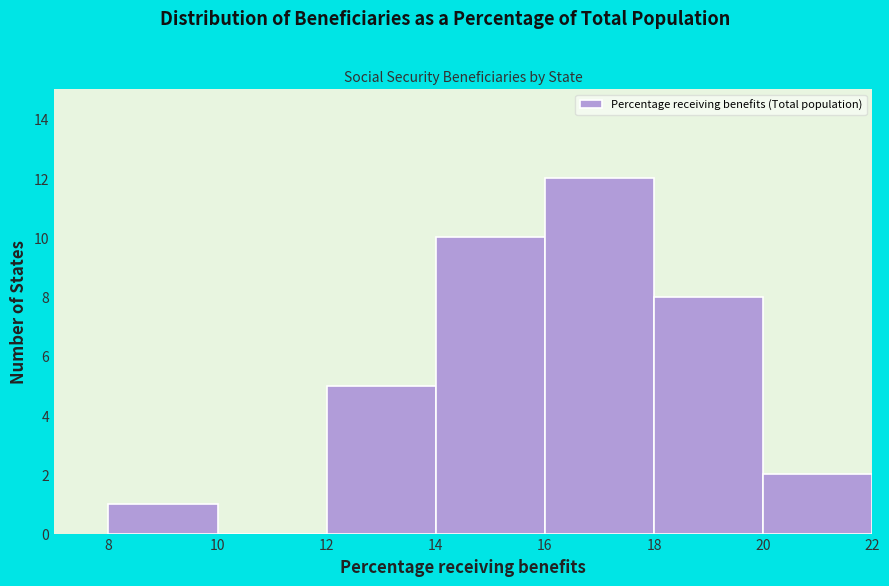

Reading left to right, list every bar in this chart as the range it spans on the x-axis followed by its height. The values are not printed on the chart, so give them approximately, as read against the axis.

8 to 10: 1
10 to 12: 0
12 to 14: 5
14 to 16: 10
16 to 18: 12
18 to 20: 8
20 to 22: 2